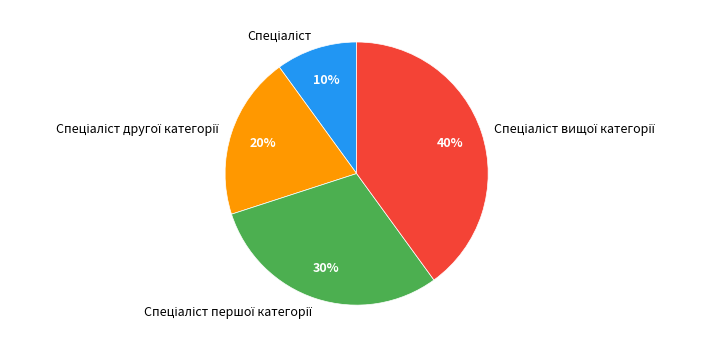

To the nearest percent, what is the average slice percentage?

25%